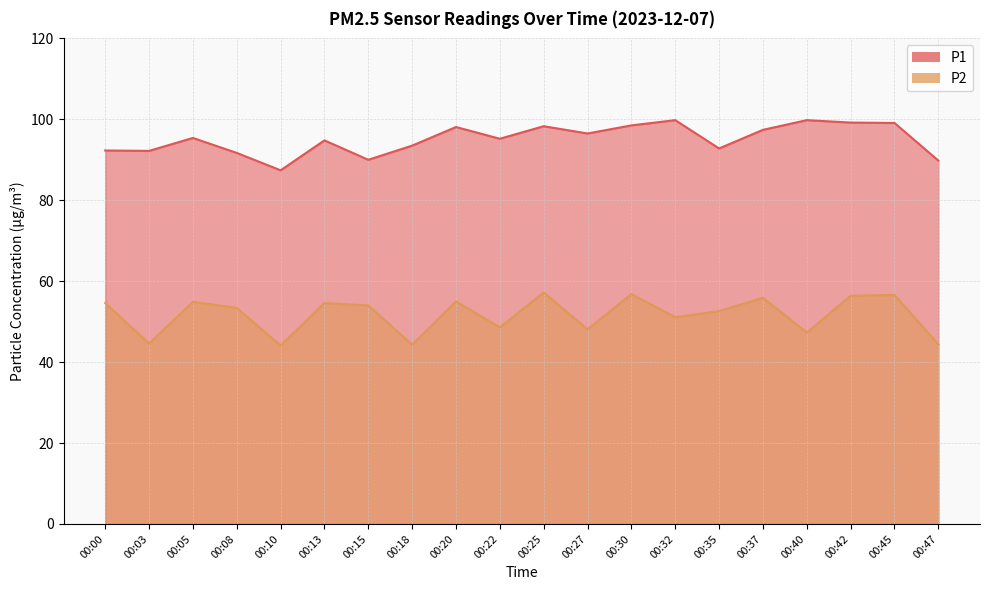

What is the spread (max minus min) of values at 00:37?

41.5